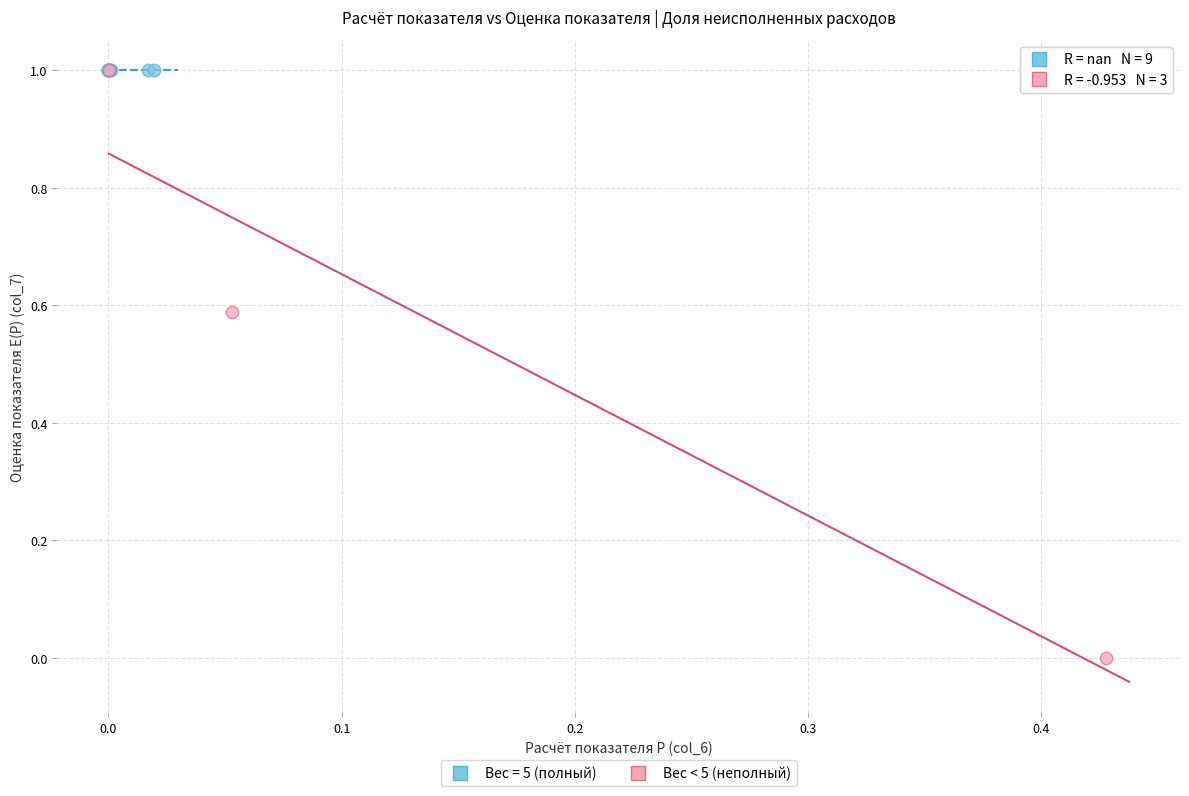

Which series contains the lowest Y value?

Вес < 5 (неполный)